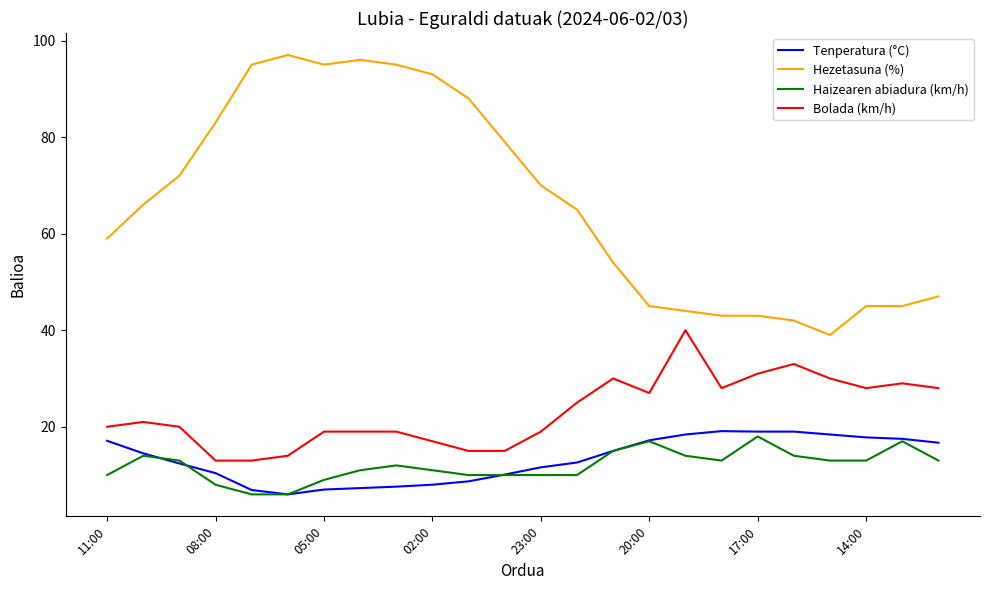

What is the difference between the second highest and minimum values in the Tenperatura (°C) series?

13.0